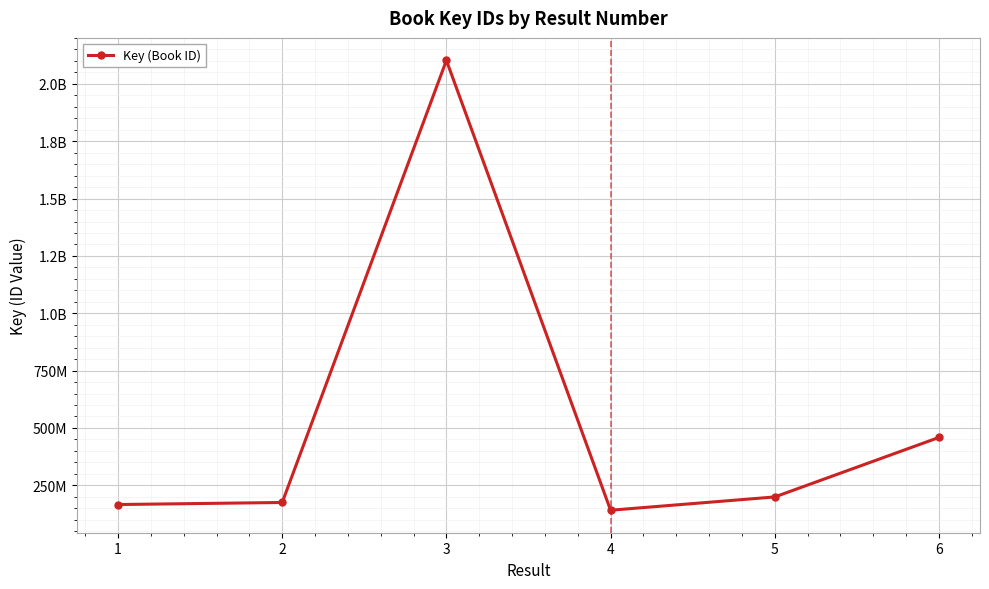

Rank the categories by value from highest to lowest.

3, 6, 5, 2, 1, 4